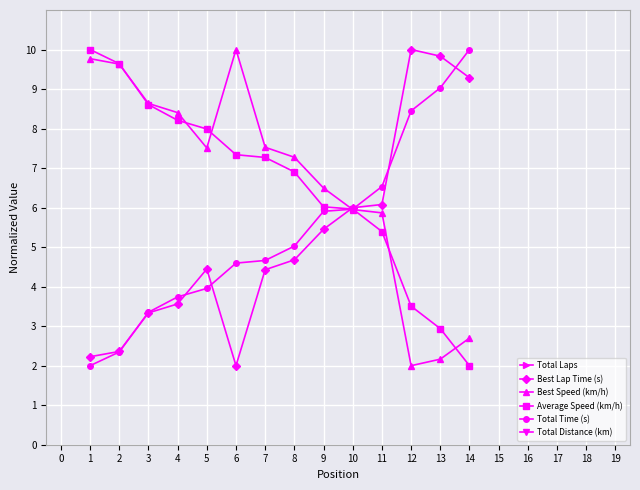

True or false: Best Speed (km/h) and Best Lap Time (s) cross at least once.

True